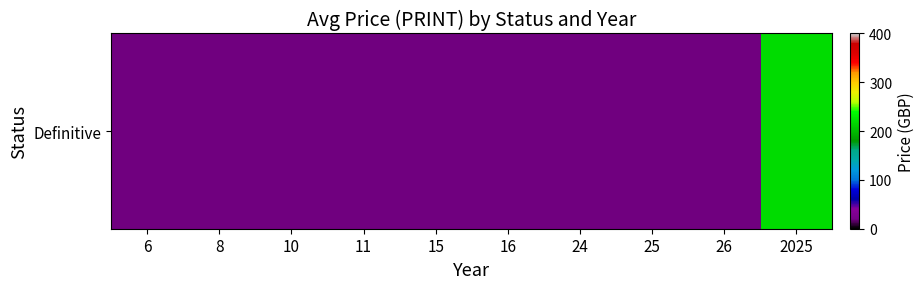

Rank the categories by value from highest to lowest.

2025, 6, 8, 10, 11, 15, 16, 24, 25, 26